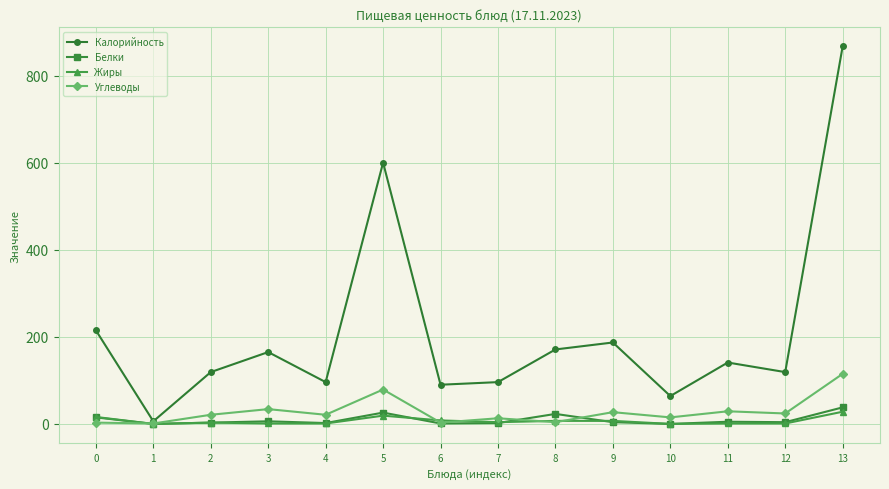

Is the value of Калорийность at 9 greater than the value of Белки at 6?

Yes